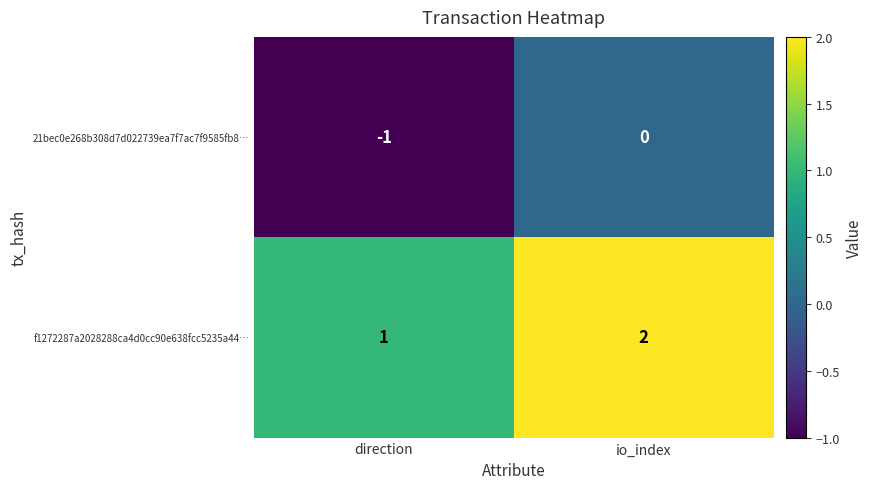

What is the greatest value displayed?

2